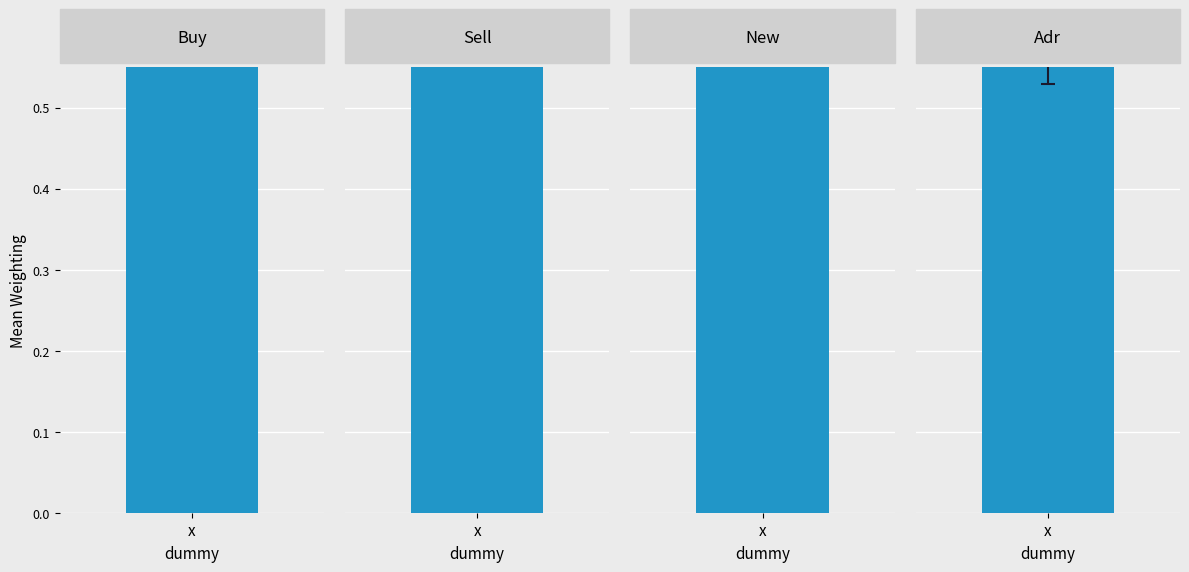

How many bars are there in total?

4